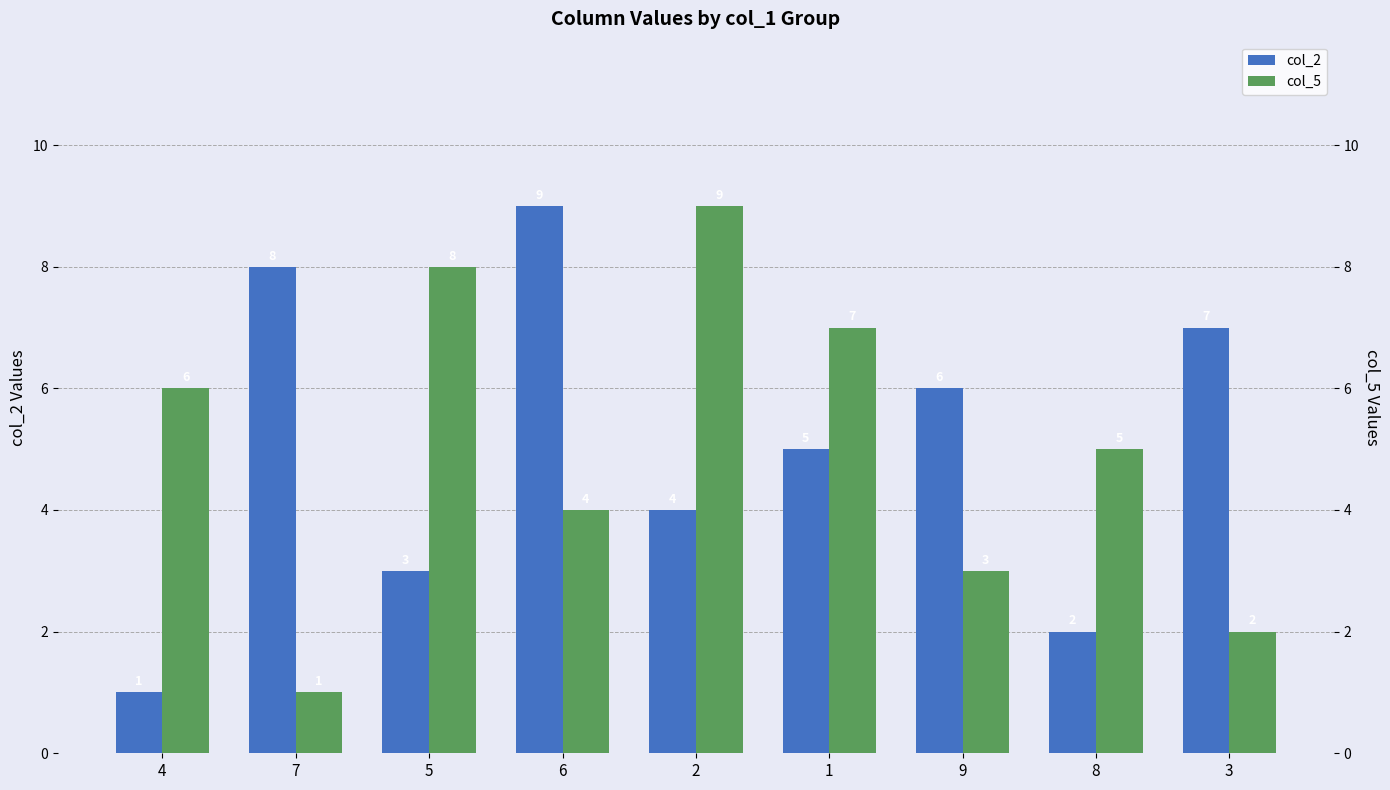

At which label does col_5 reach its minimum?

7